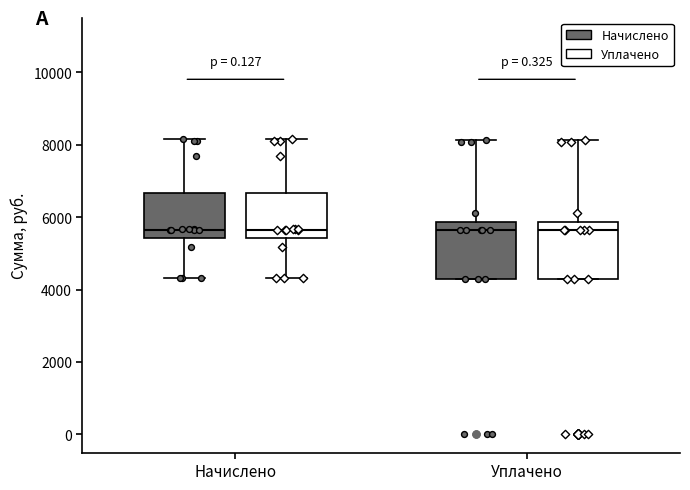

Reading left to right, read every box against the y-axis: the position of its median line, the range the box covers, and the ends of its whiskers. The values are not printed on the chart, so give them approximately, as read against the axis.

Начислено (Начислено): median 5600, box 5400 to 6600, whiskers 4400 to 8200
Начислено (Уплачено): median 5600, box 5400 to 6600, whiskers 4400 to 8200
Уплачено (Начислено): median 5600, box 4200 to 5800, whiskers 4200 to 8200
Уплачено (Уплачено): median 5600, box 4200 to 5800, whiskers 4200 to 8200